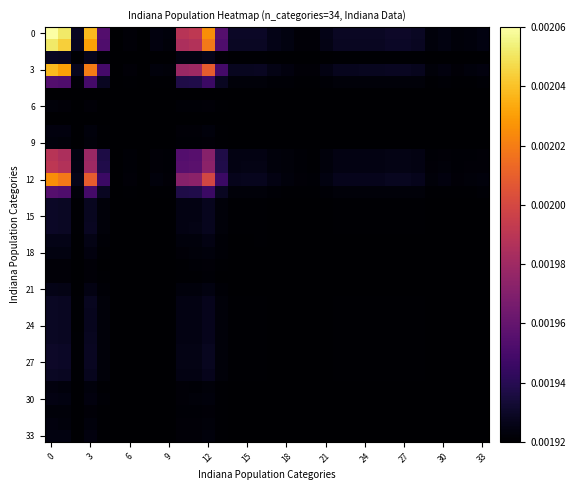

Which series has the widest spread of values?

row_0